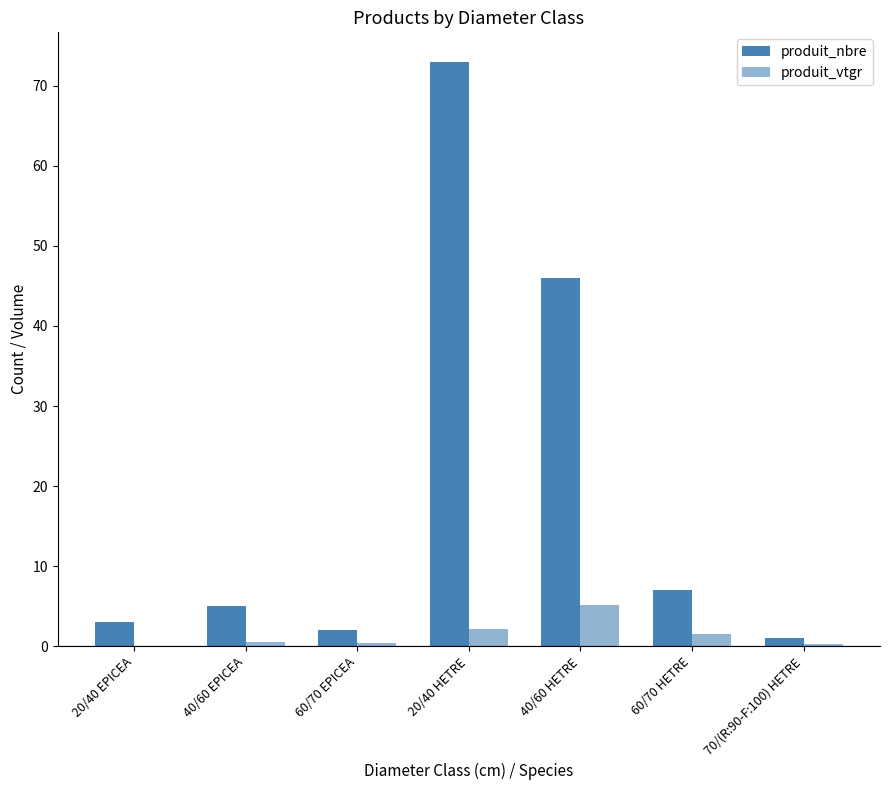

How many data points does each series have?

7